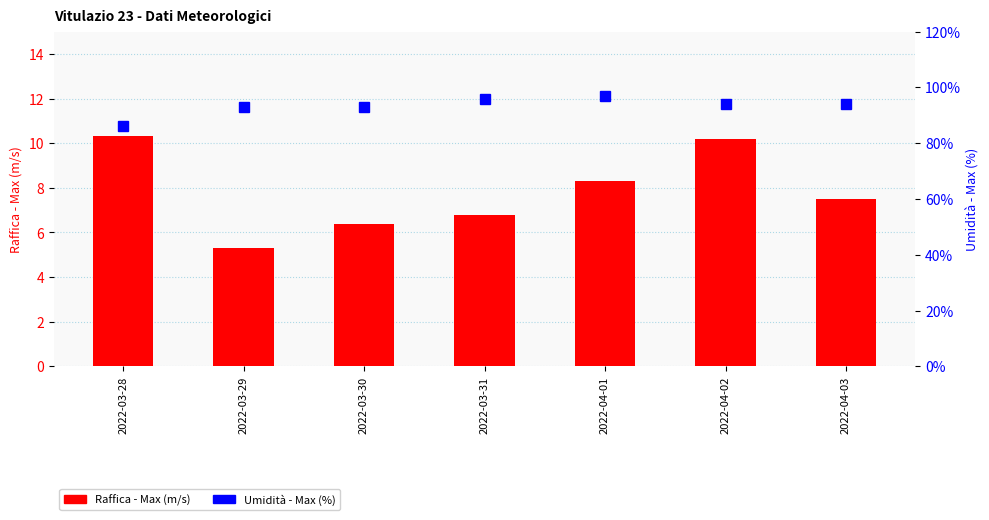

At which label does Raffica - Max (m/s) first exceed 7?

2022-03-28